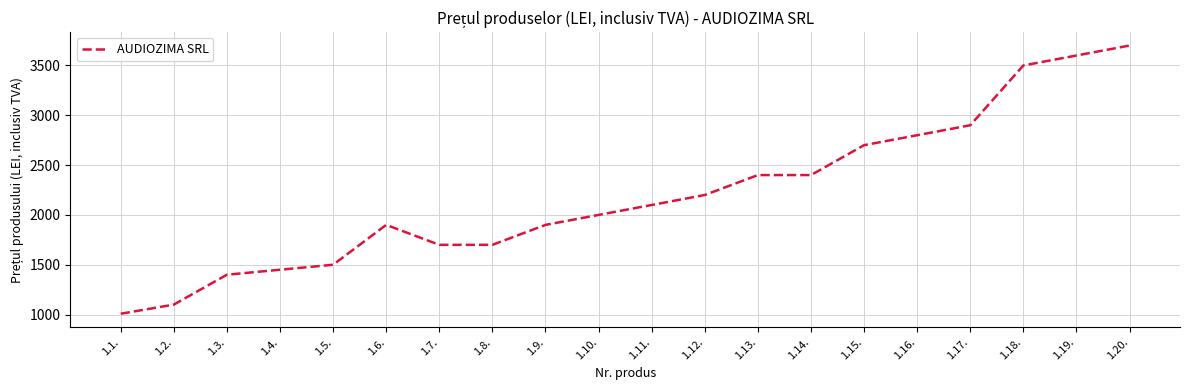

Is it true that the value at 1.1. is 1008.4?

True